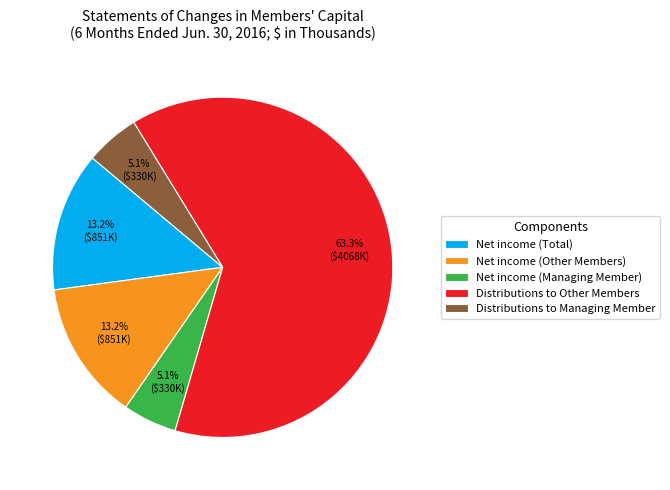

To the nearest percent, what is the difference between the largest and smallest slice percentages?

58%